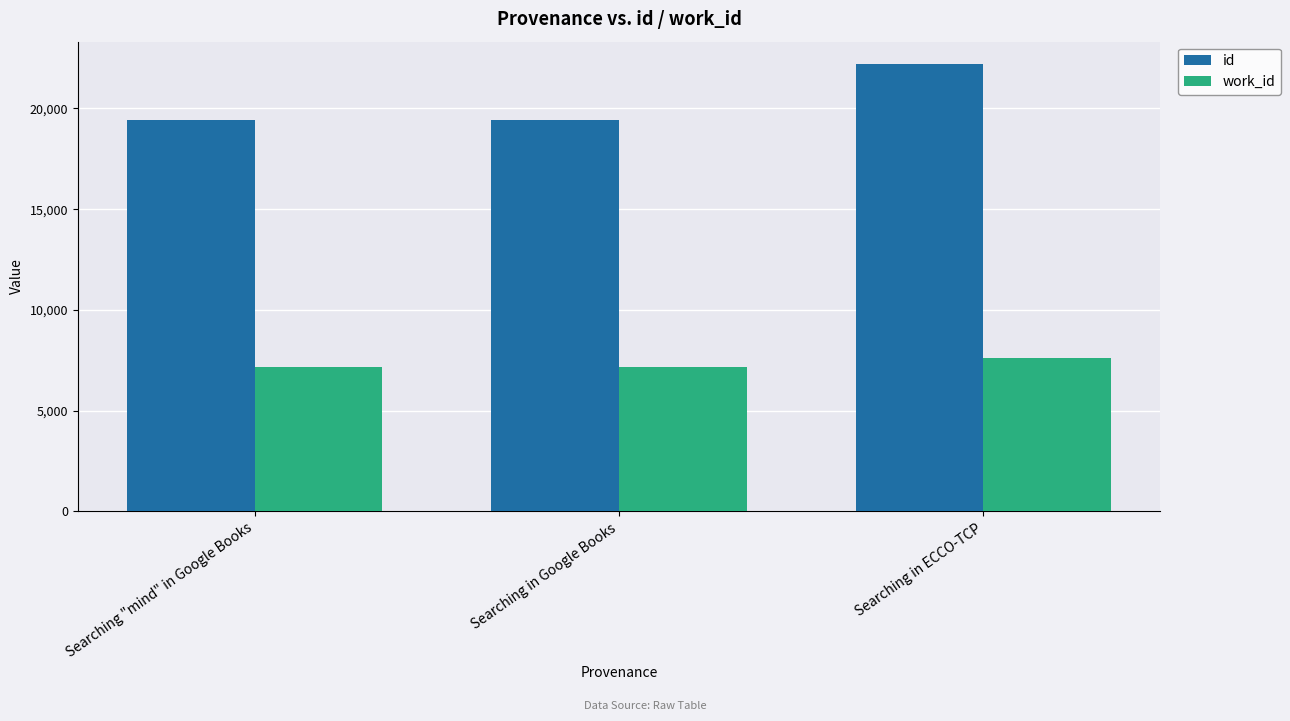

Which series has the widest spread of values?

id